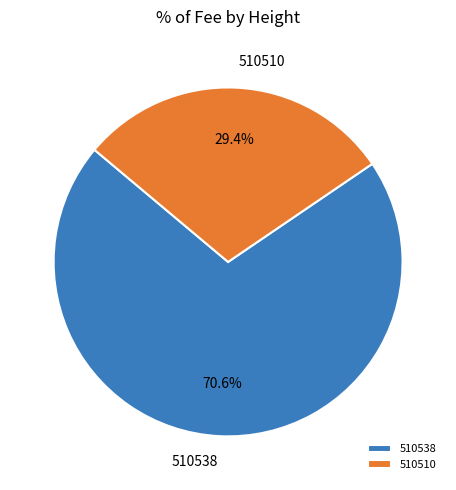

To the nearest percent, what is the difference between the largest and smallest slice percentages?

41%